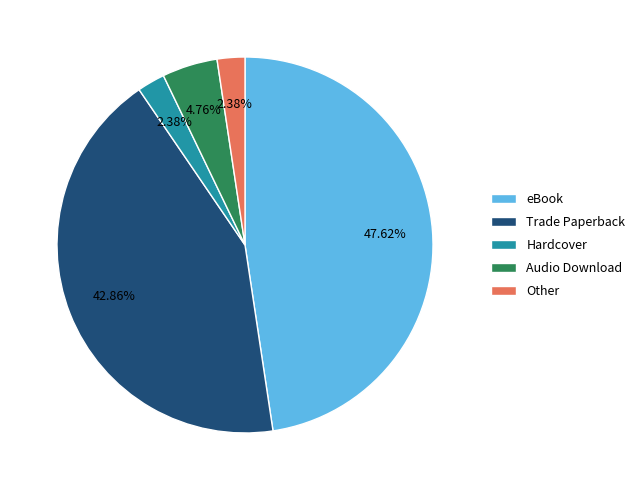

Does Audio Download account for over 50% of the chart?

No